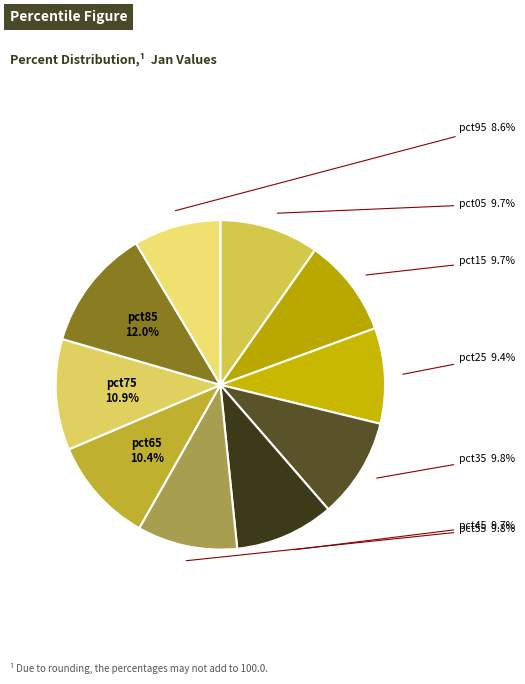

To the nearest percent, what is the average slice percentage?

10%